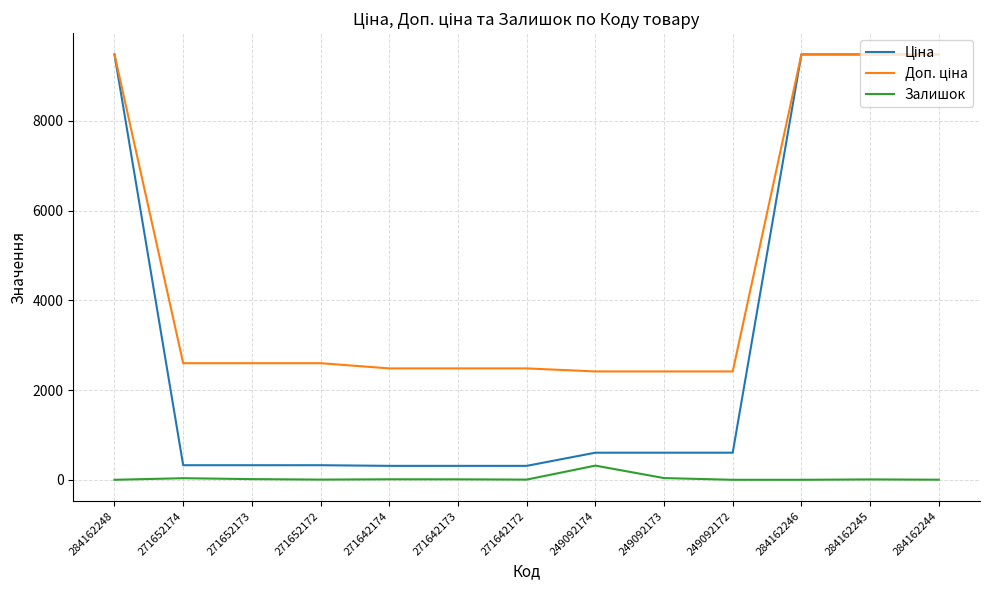

Is it true that Залишок equals 0.0 at 284162248?

True